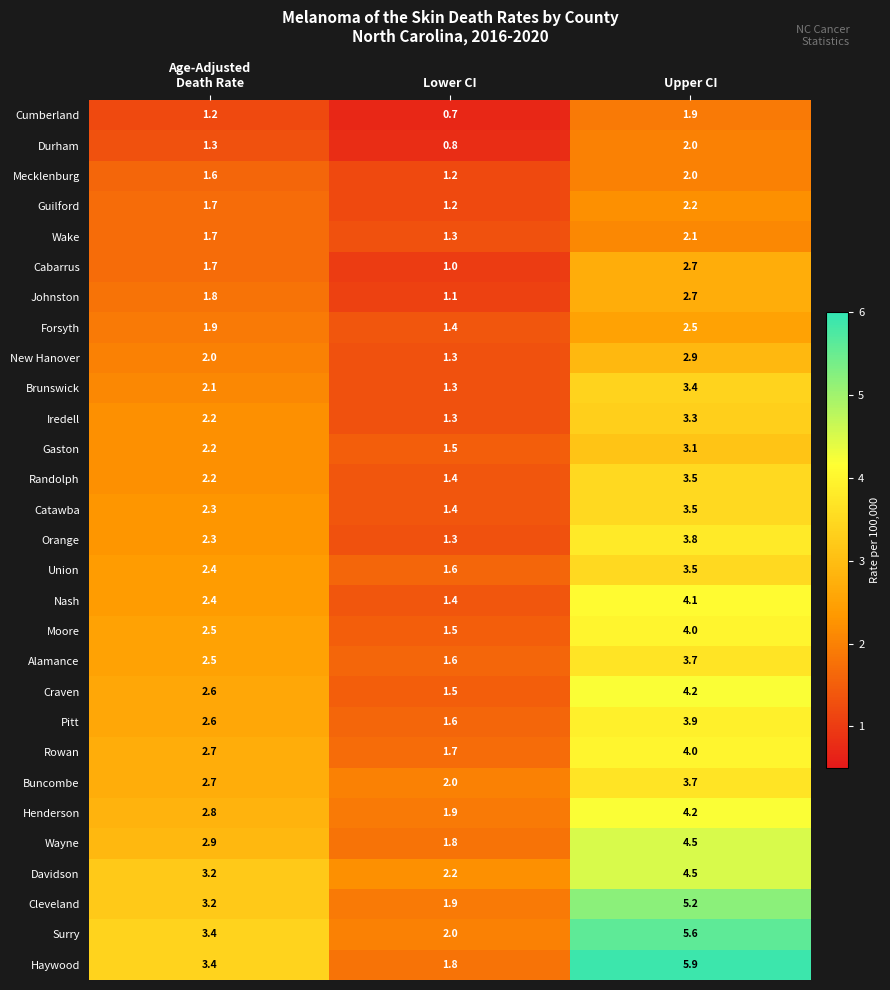

Count the number of data series in this chart.

29